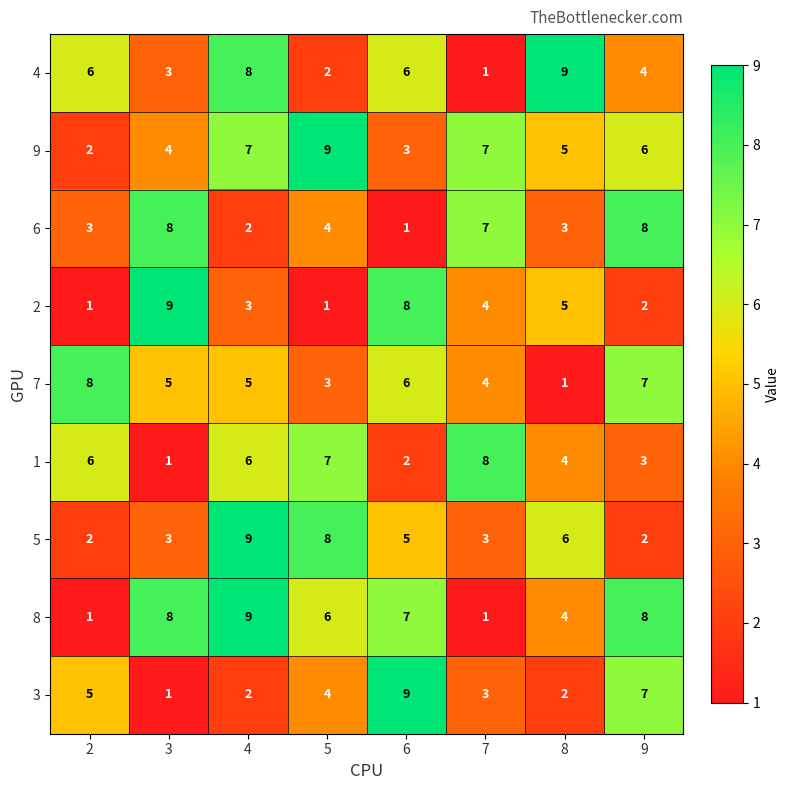

What is the maximum value for 9?

9